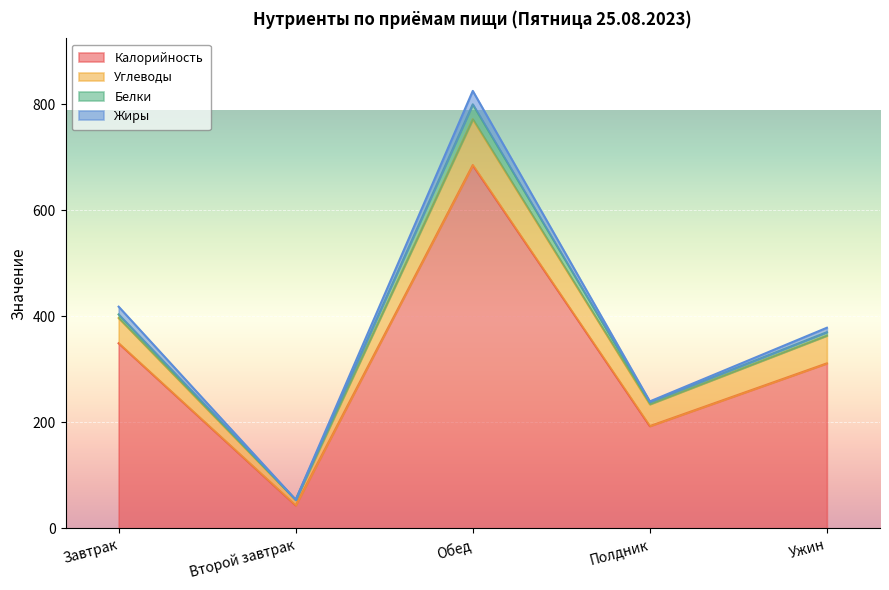

How many lines are shown in the chart?

4